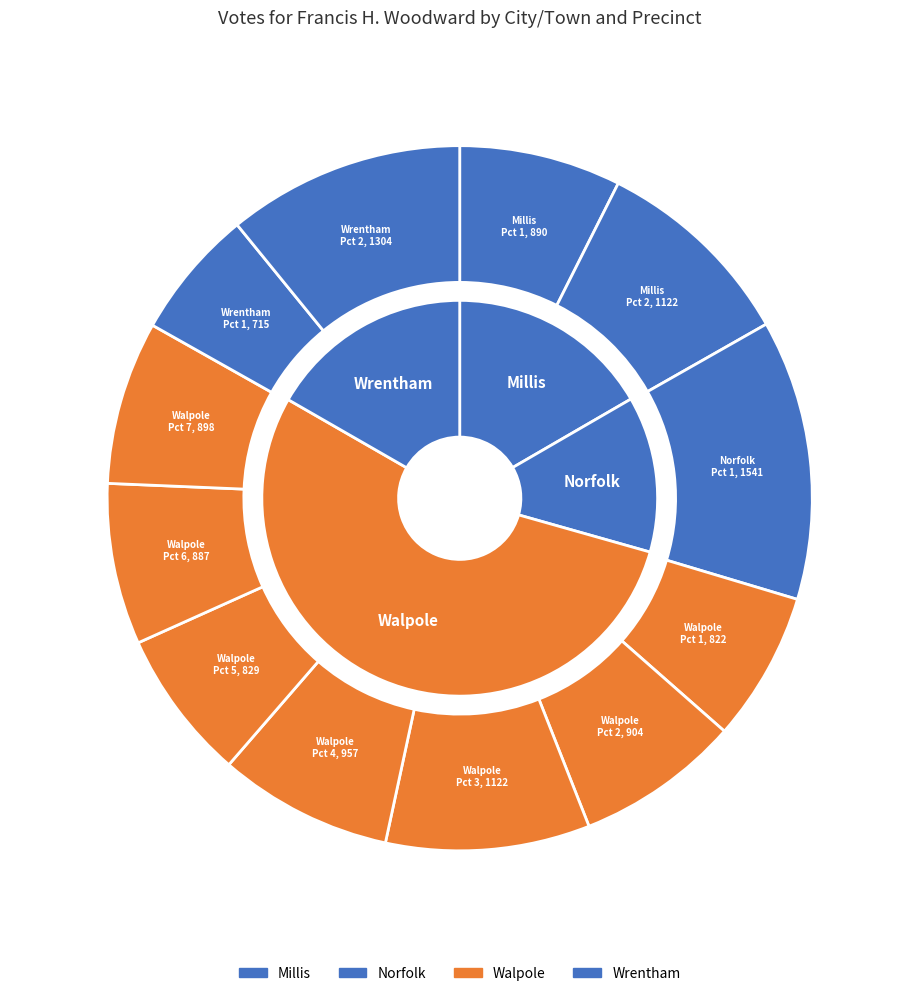

Approximately how many times larger is the value at Walpole Pct 7 compared to Walpole Pct 3?

0.8